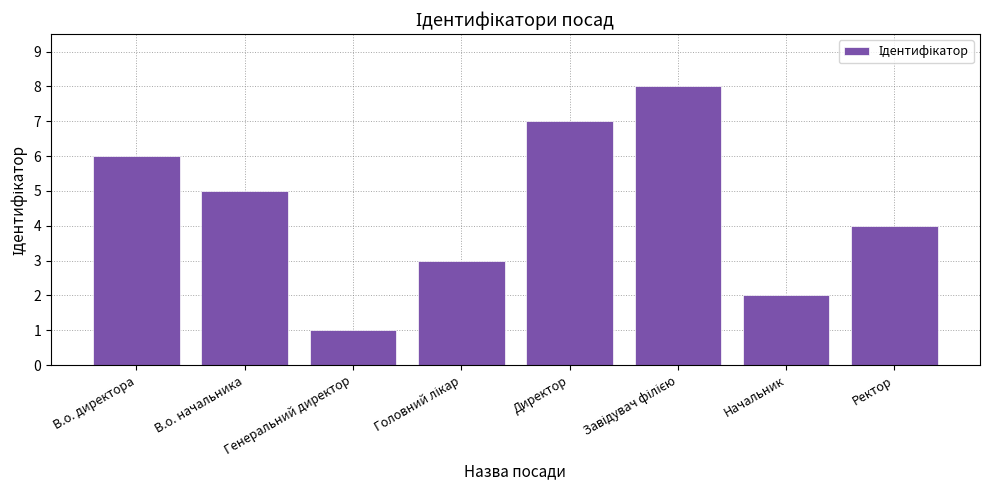

How many values are below 5?

4